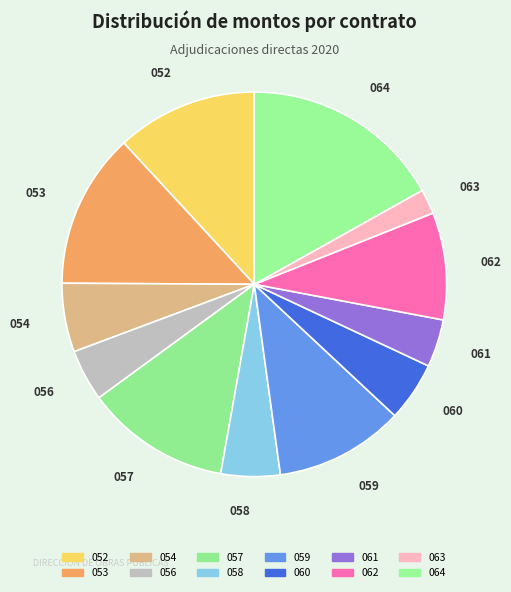

How many segments does this pie chart have?

12